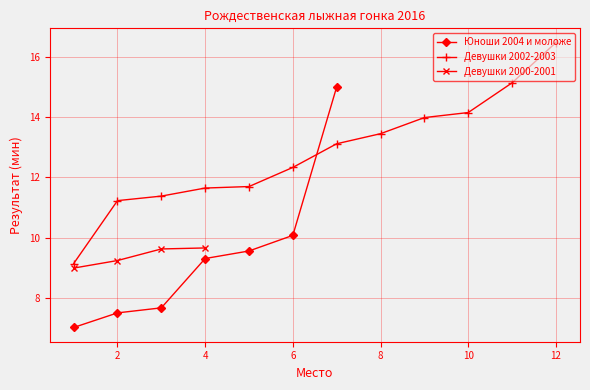

At which label is Юноши 2004 и моложе closest to 11?

6